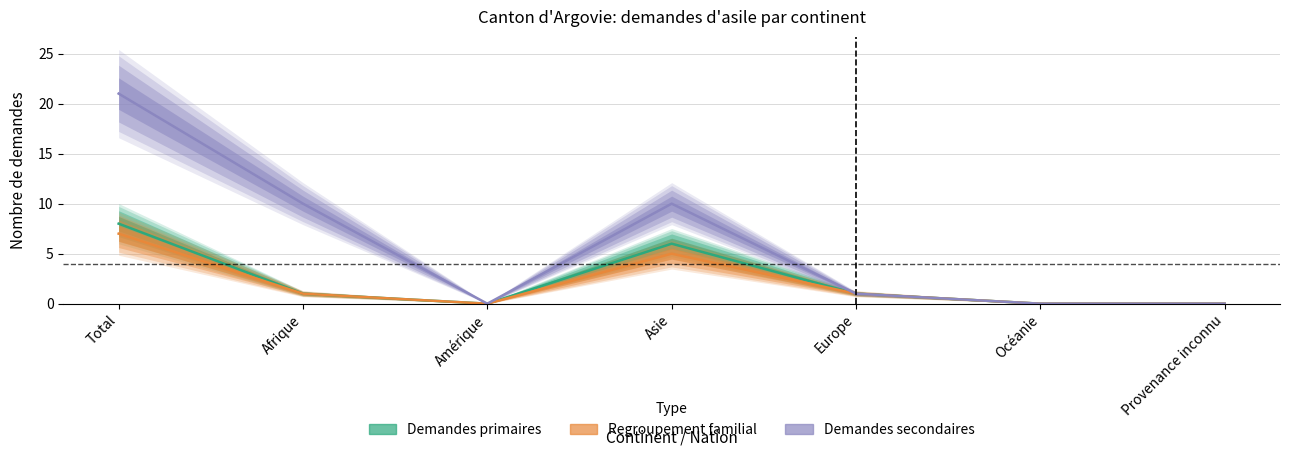

True or false: Regroupement familial and Demandes primaires intersect in this chart.

False